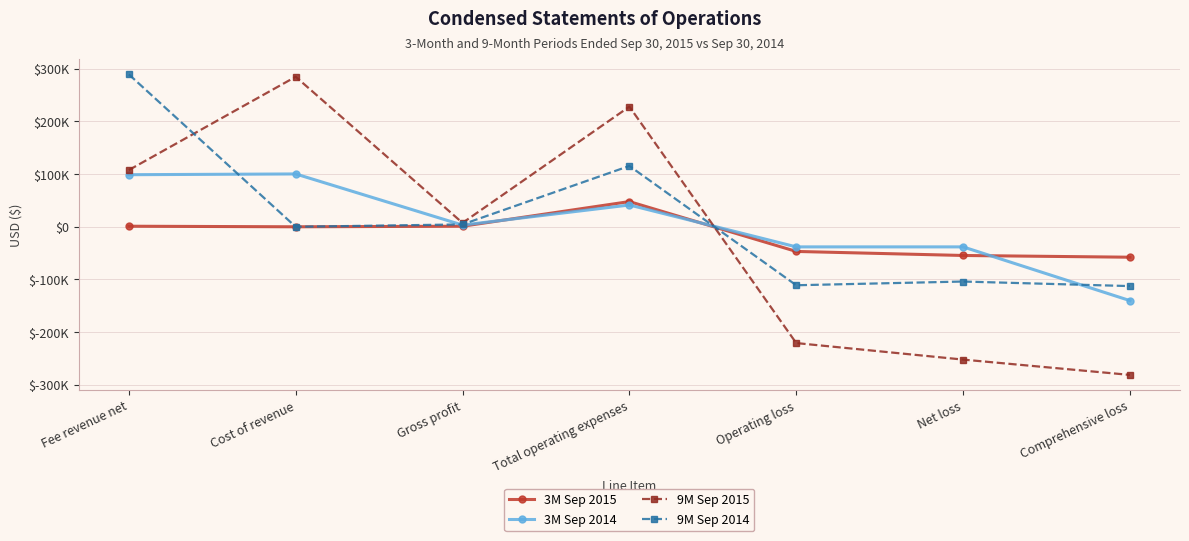

What is the average value of the 9M Sep 2014 series?

11703